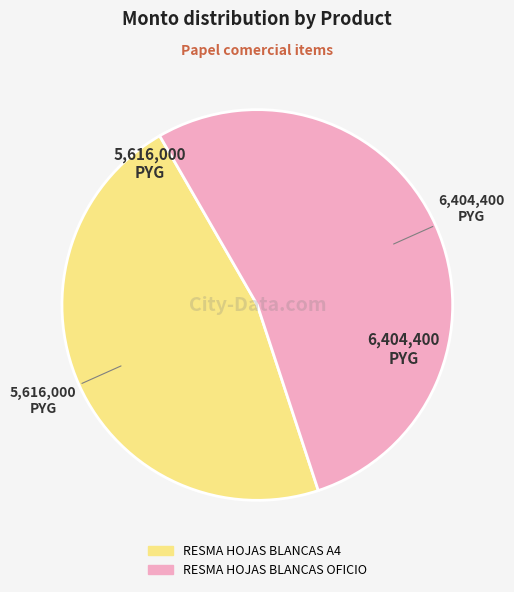

Count the number of slices in the pie.

2